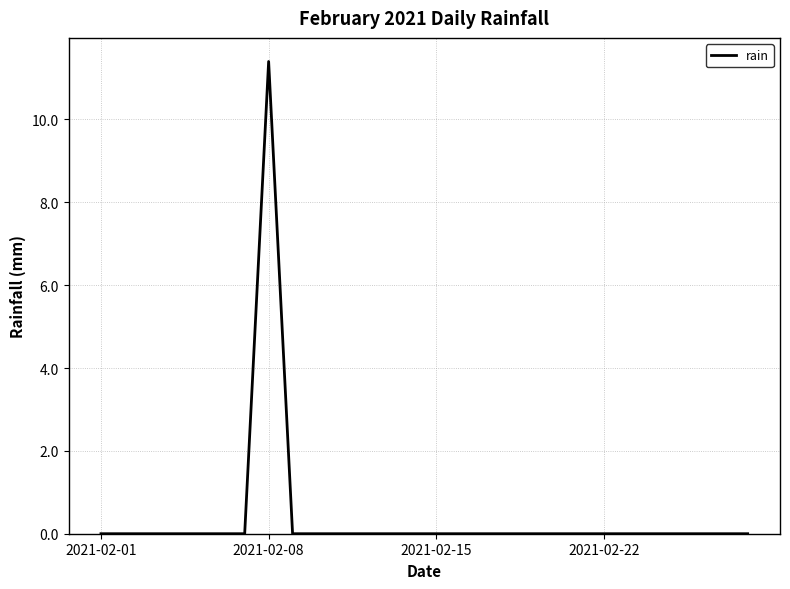

What is the average value?

0.4